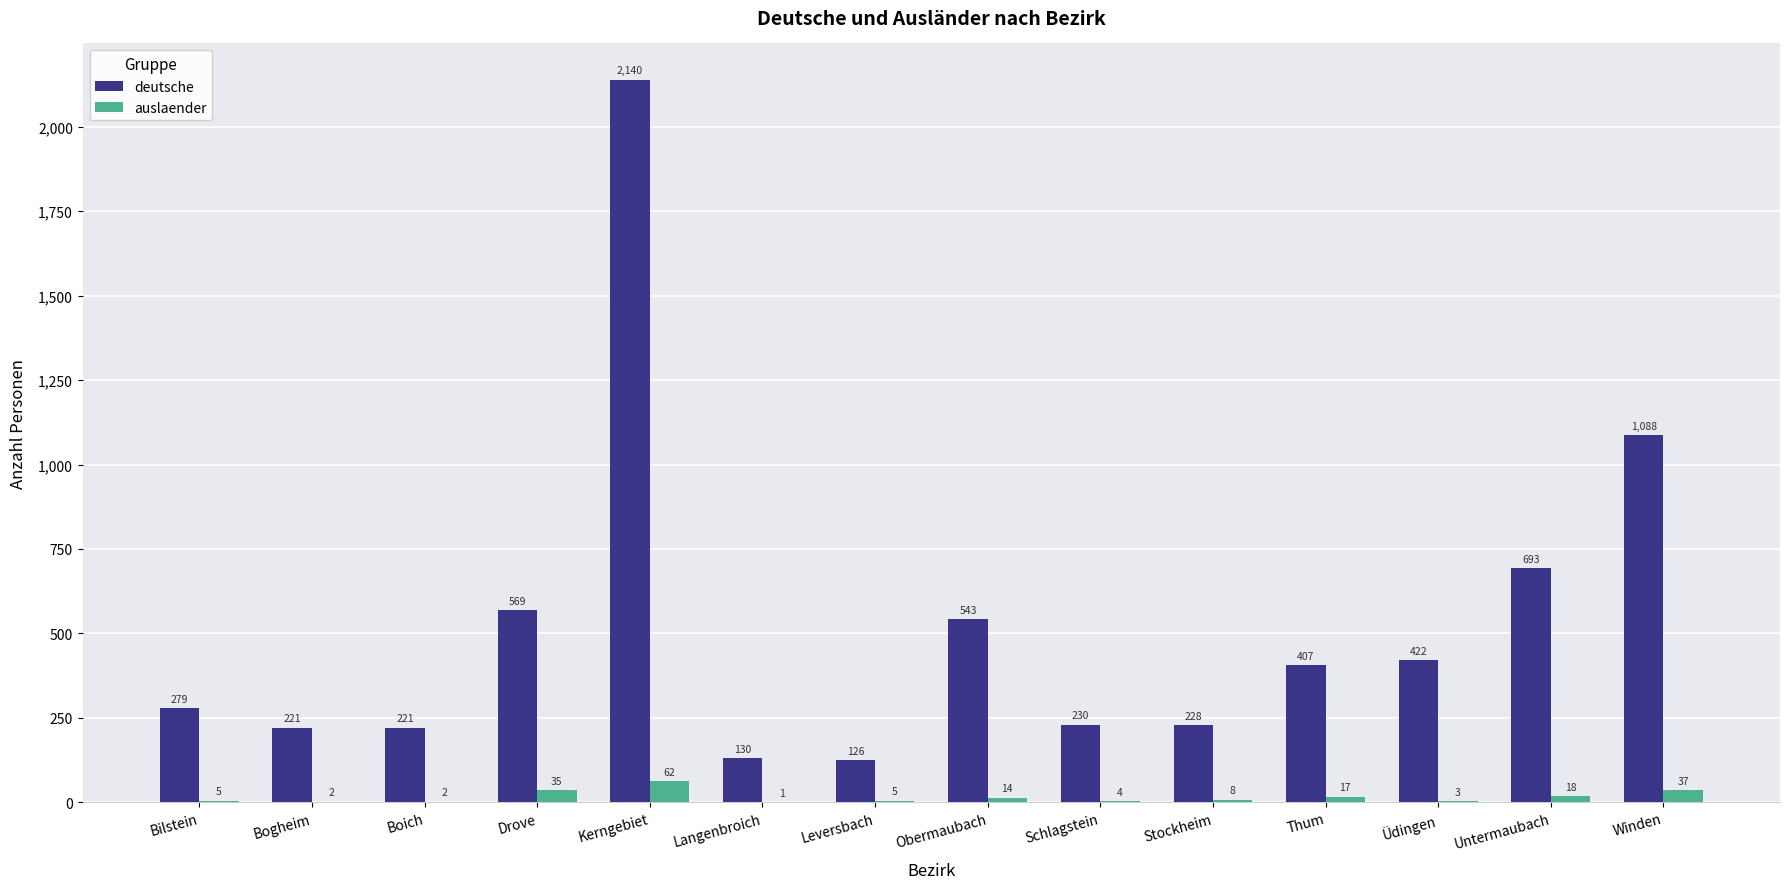

How many data points does each series have?

14